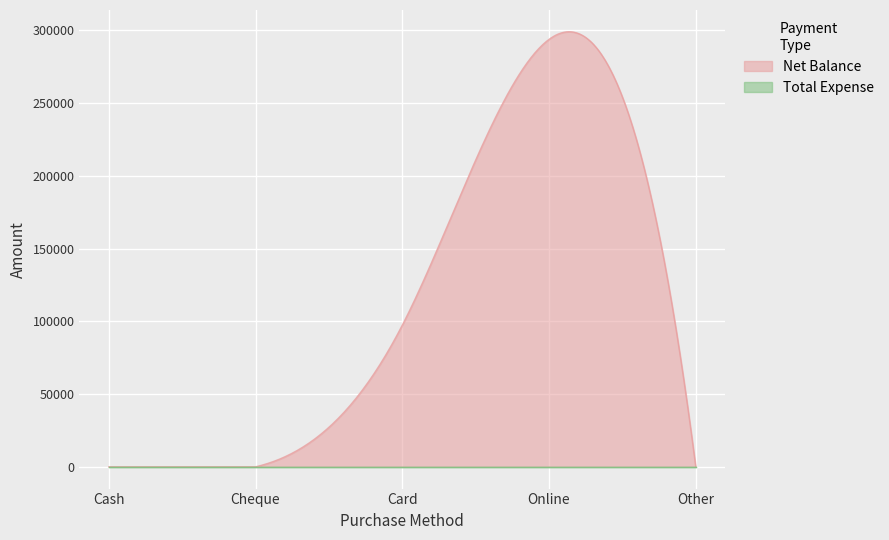

What is the maximum value shown in the chart?

299054.3